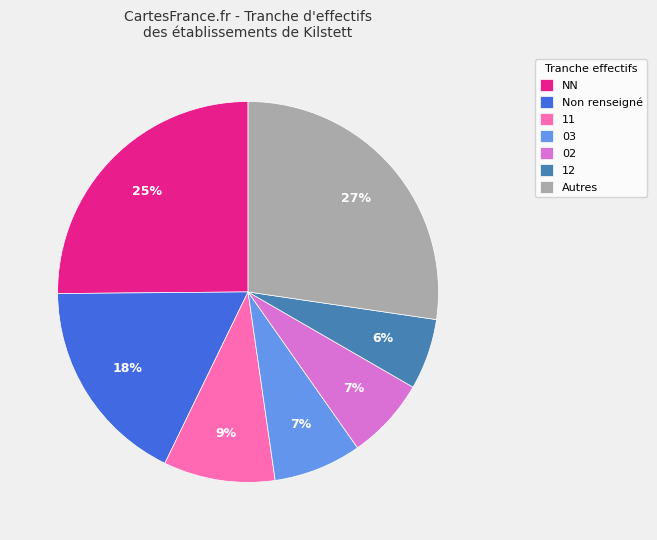

Count the number of slices in the pie.

7